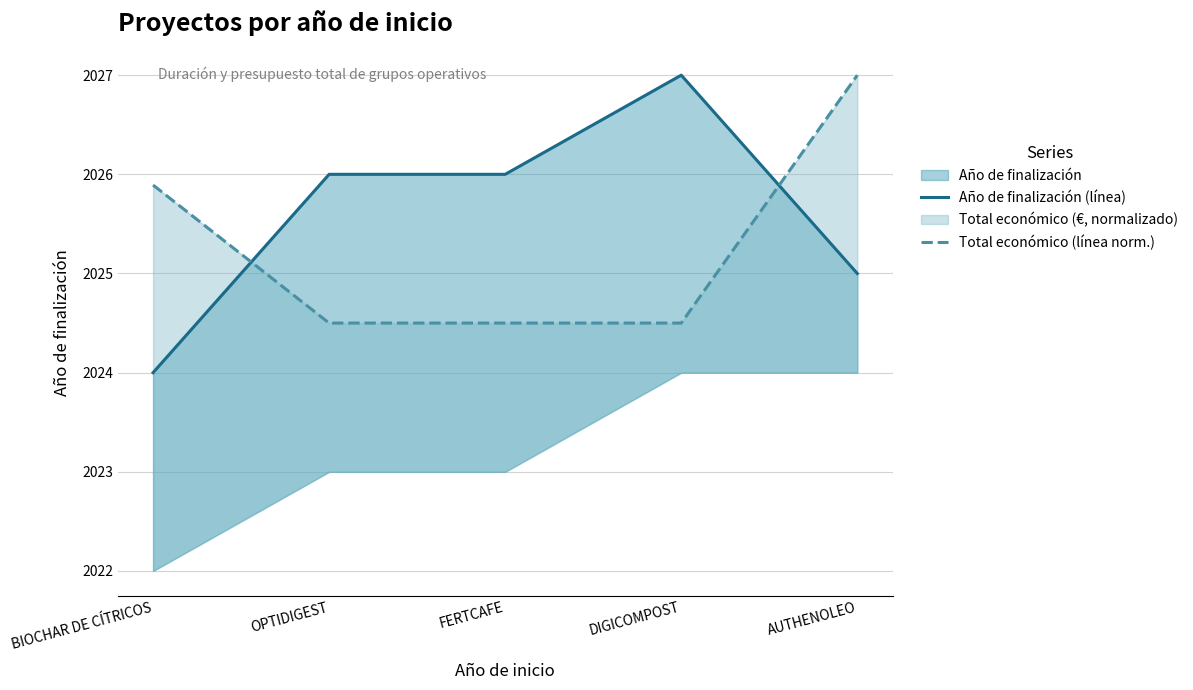

What is the total value across all series at FERTCAFE?

4050.5